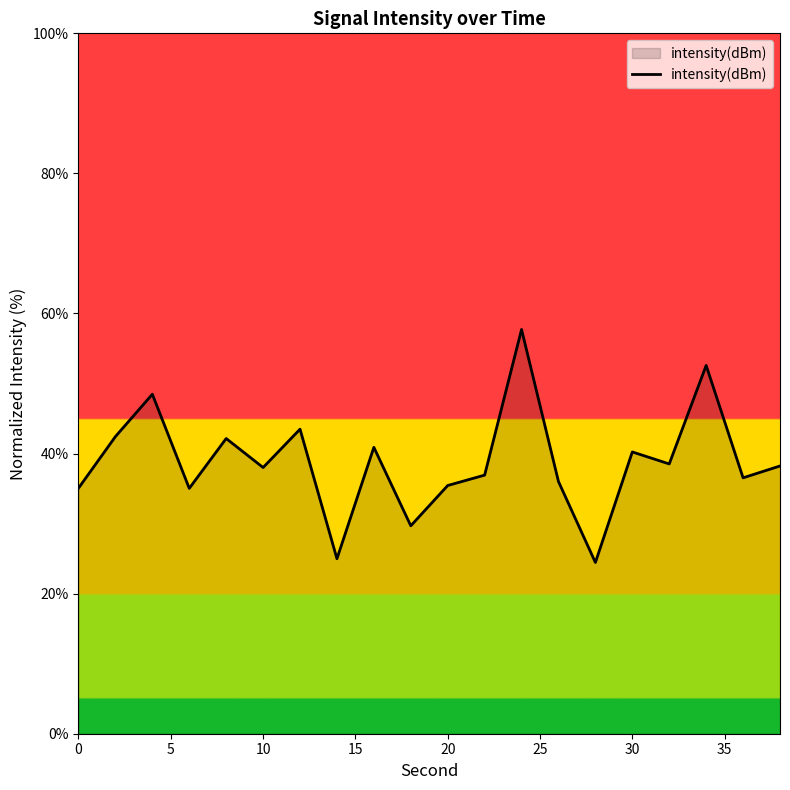

What is the minimum value shown in the chart?

24.4